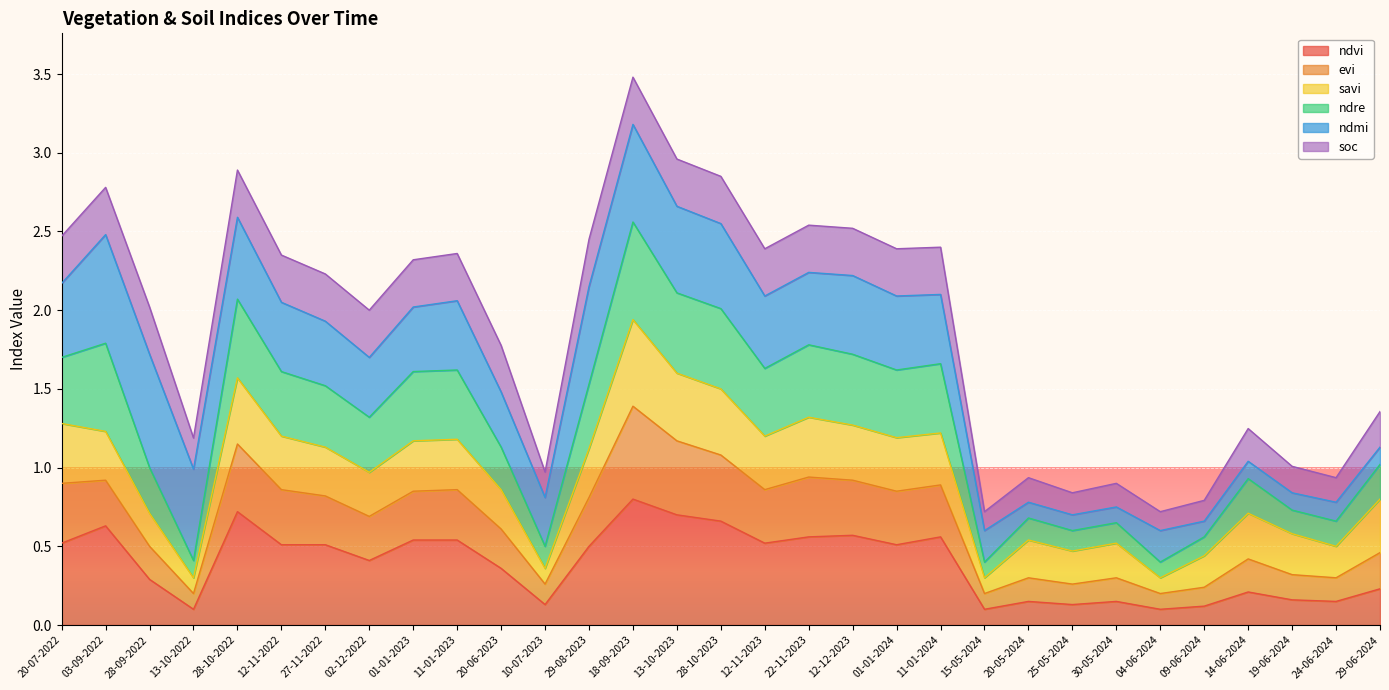

The ndvi series shows 0.7 at 28-10-2022. True or false?

True